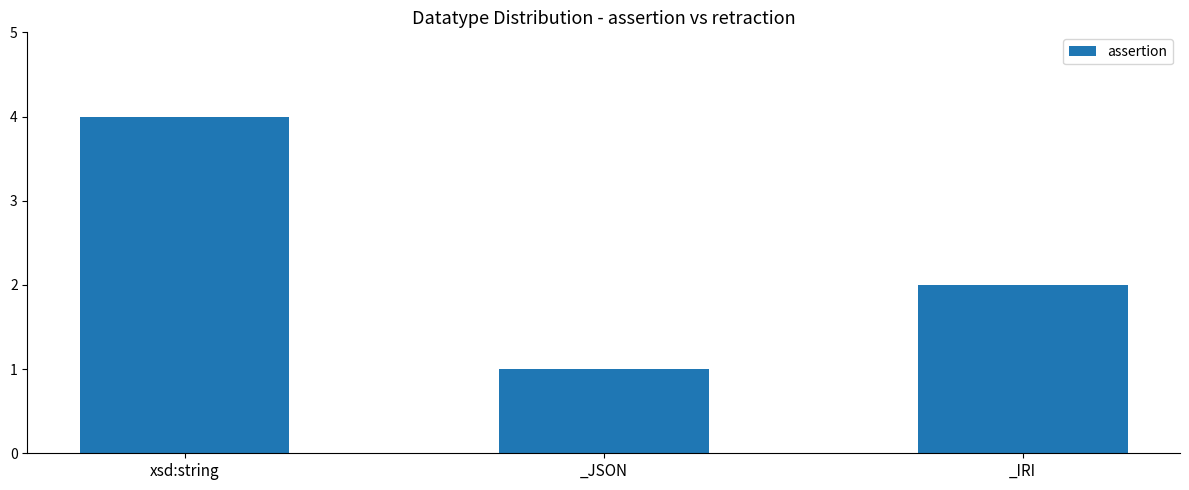

Reading left to right, extract all data points from this chart.

xsd:string=4	_JSON=1	_IRI=2